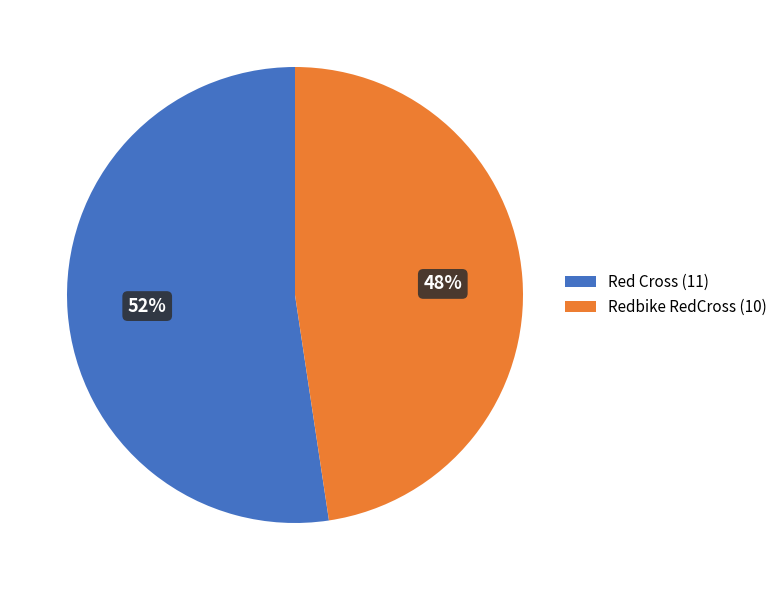

To the nearest percent, what is the average slice percentage?

50%